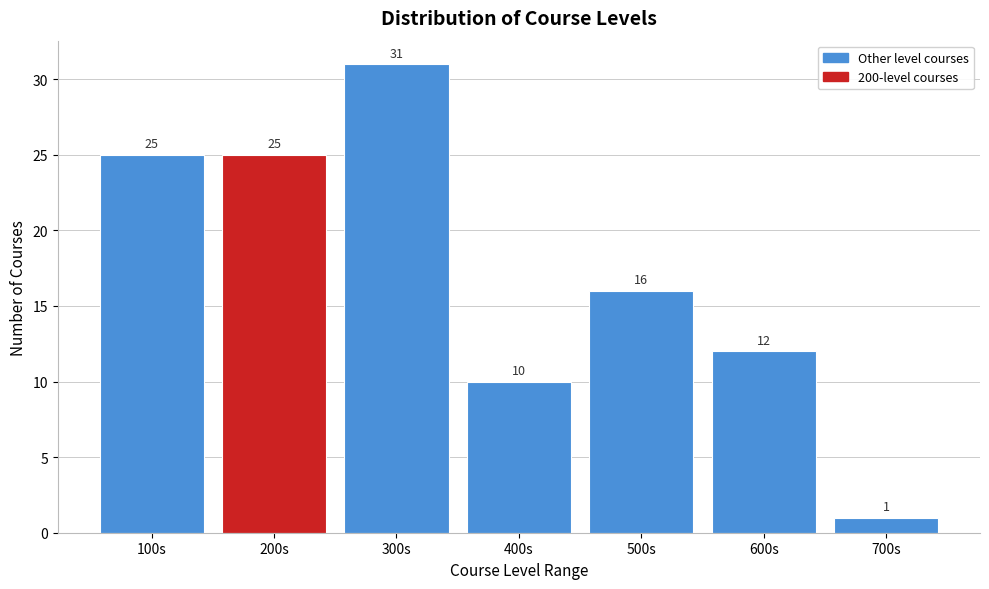

Reading right to left, transcribe all the data shown in this chart.

1	12	16	10	31	25	25